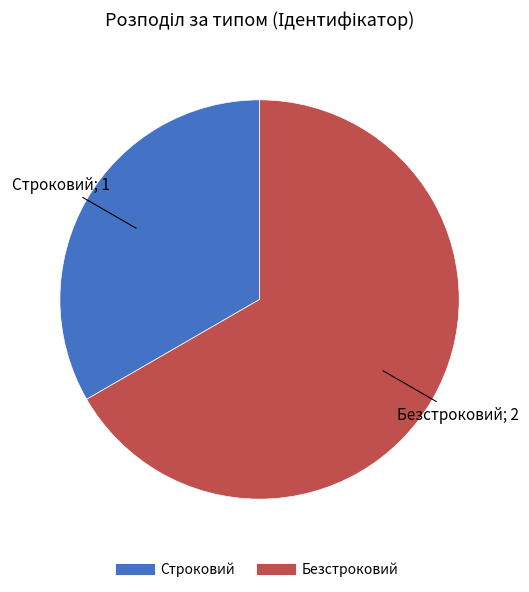

Which has a higher value, Строковий or Безстроковий?

Безстроковий